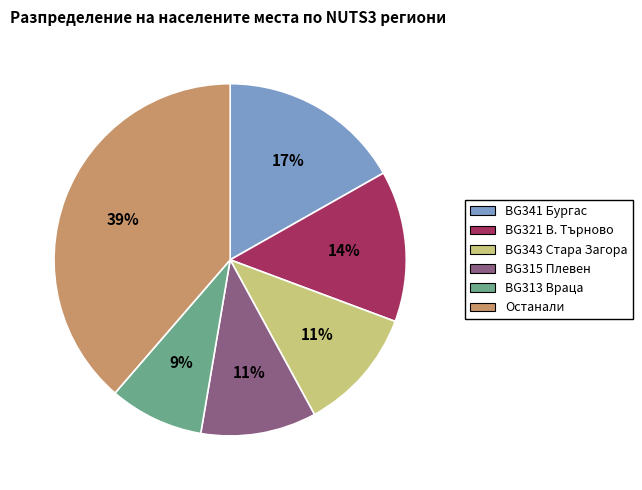

Is there any slice that represents more than half of the pie?

No